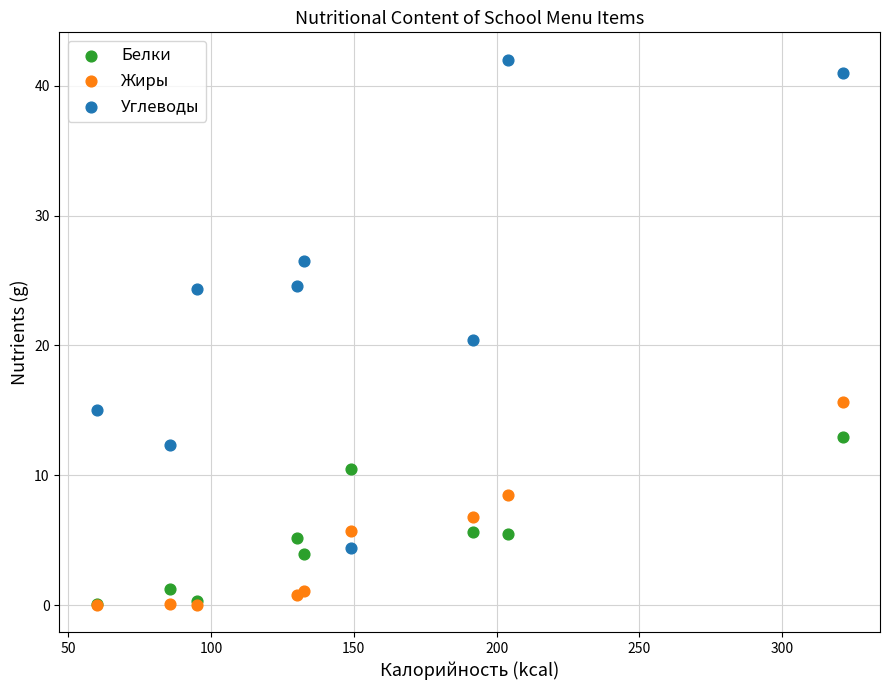

Which series has the widest spread of Y values?

Углеводы